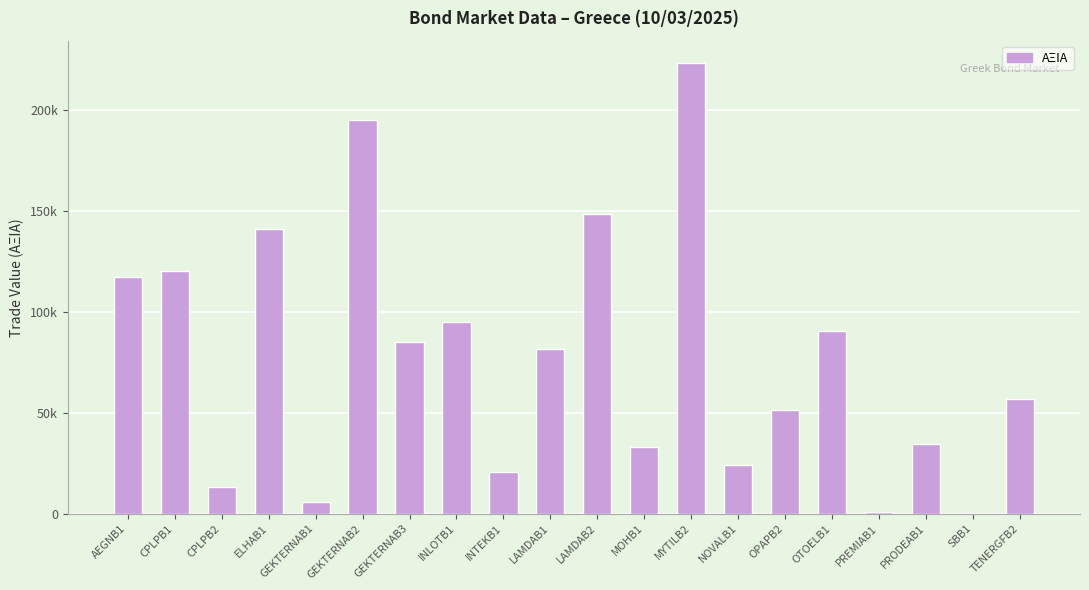

Are the bars horizontal?

No